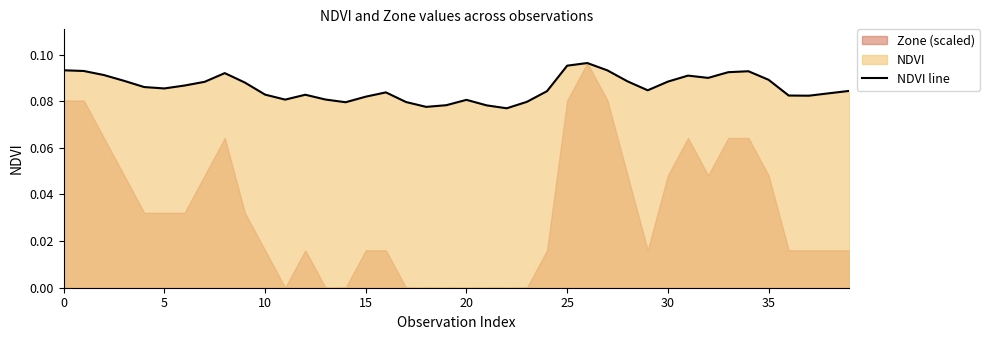

True or false: the data shows 0.1 at 33.

True